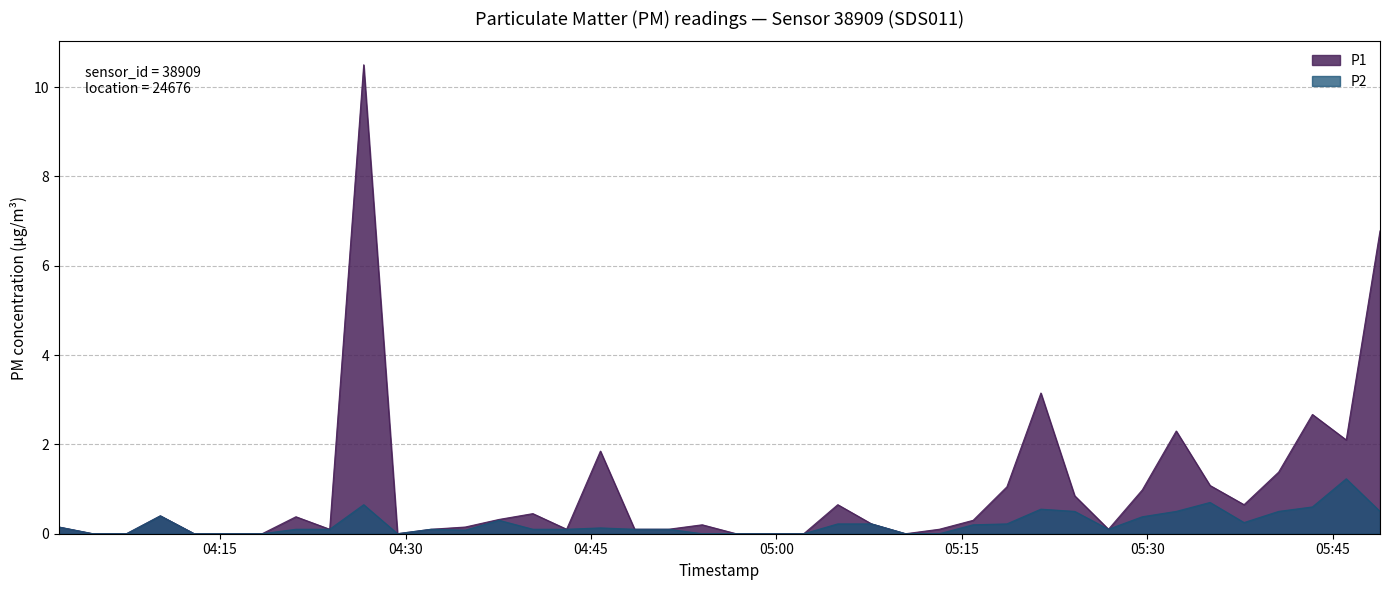

What is the total value across all series at 2022-09-17T04:43:02?

0.2